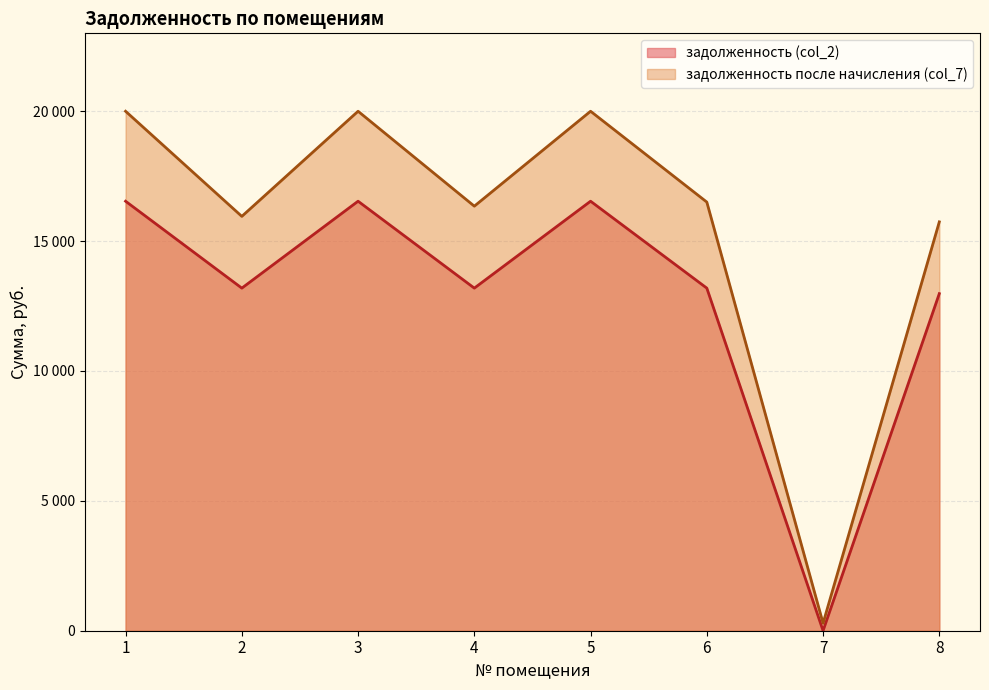

True or false: задолженность после начисления (col_7) and задолженность (col_2) intersect in this chart.

False